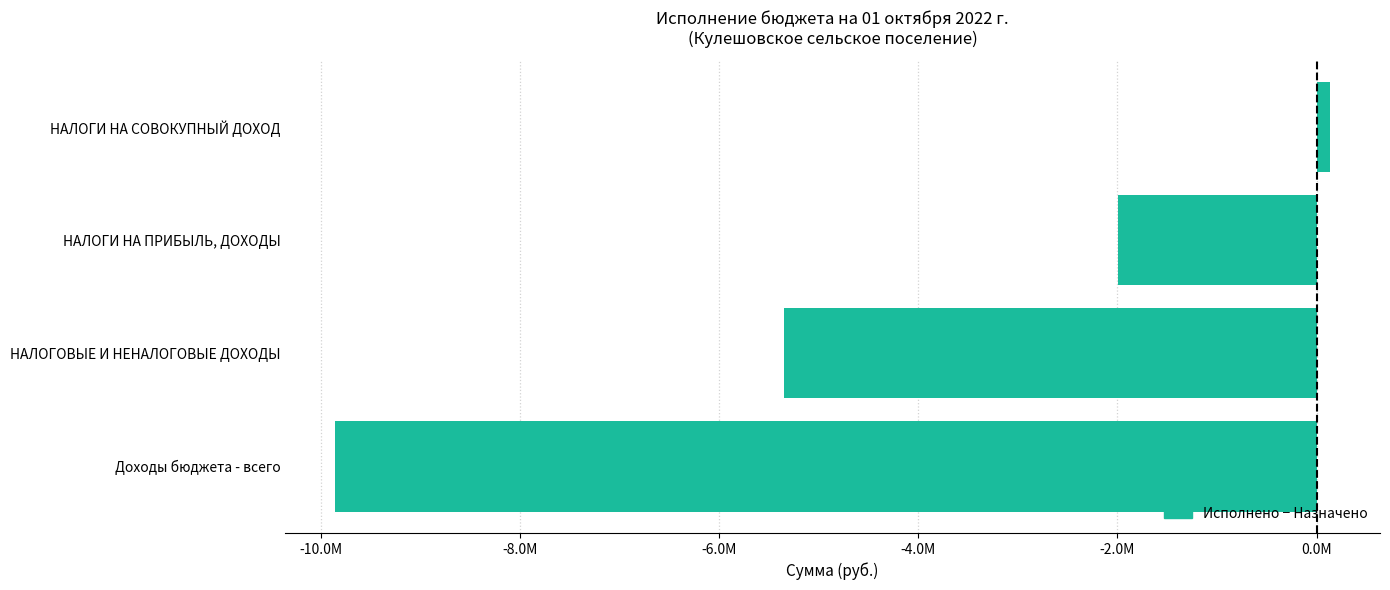

Are the bars horizontal?

Yes